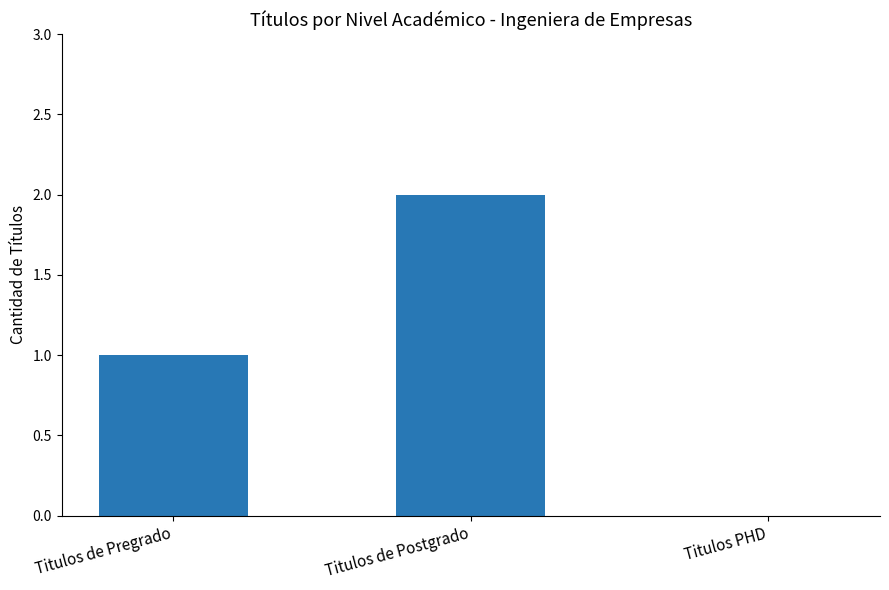

The chart shows a value of 2 at Titulos de Postgrado. True or false?

True